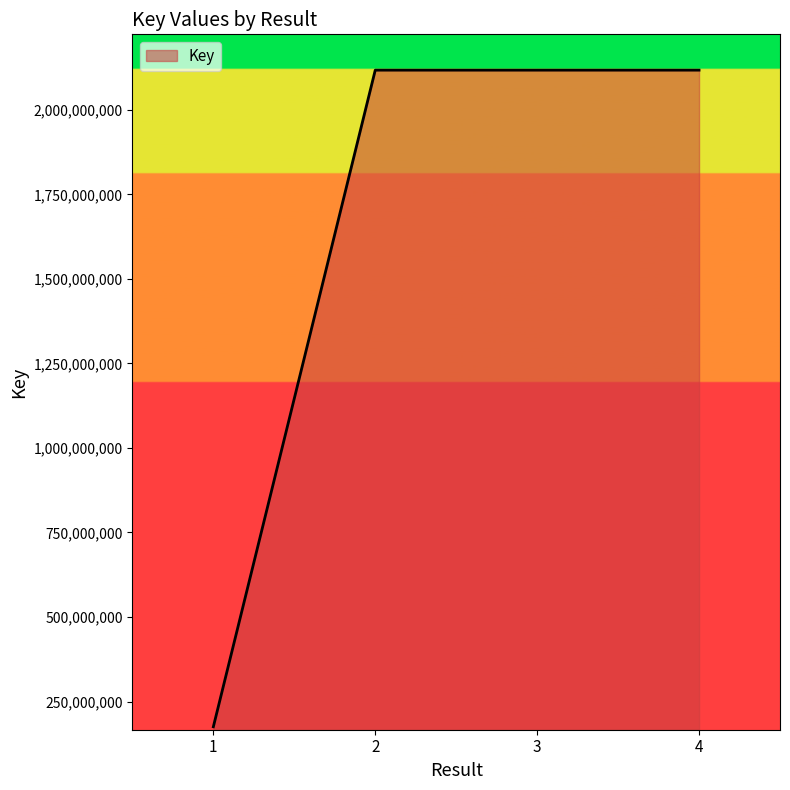

The value at 4 is 2117863741. True or false?

True